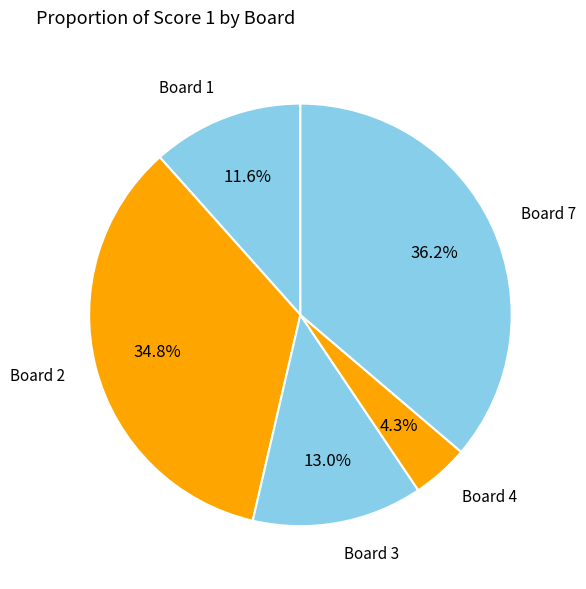

How many slices are in this pie chart?

5